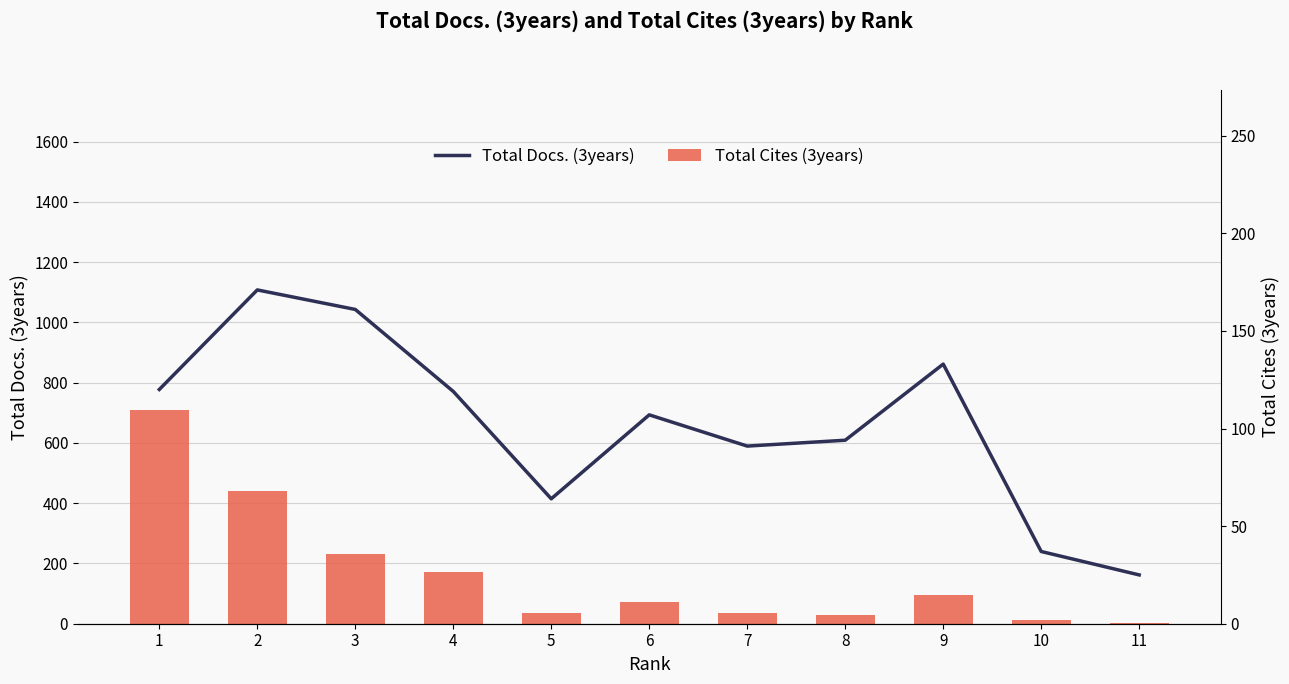

What is the lowest value of the Total Docs. (3years) series?

25